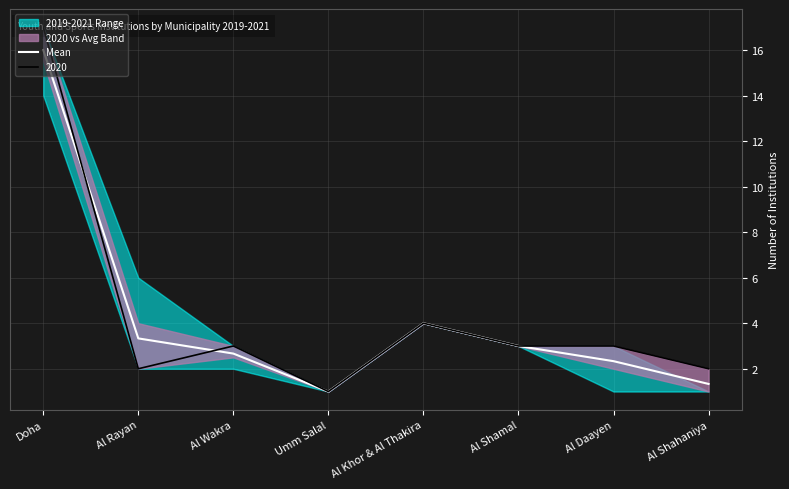

The value at Al Rayan is 5.4. True or false?

False